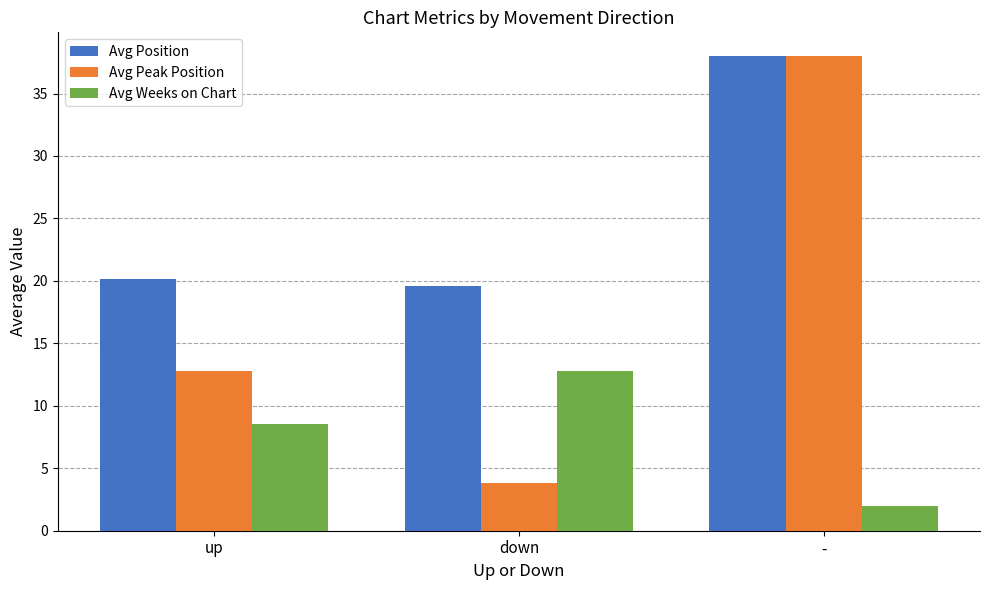

At which category is the sum across all series the highest?

-